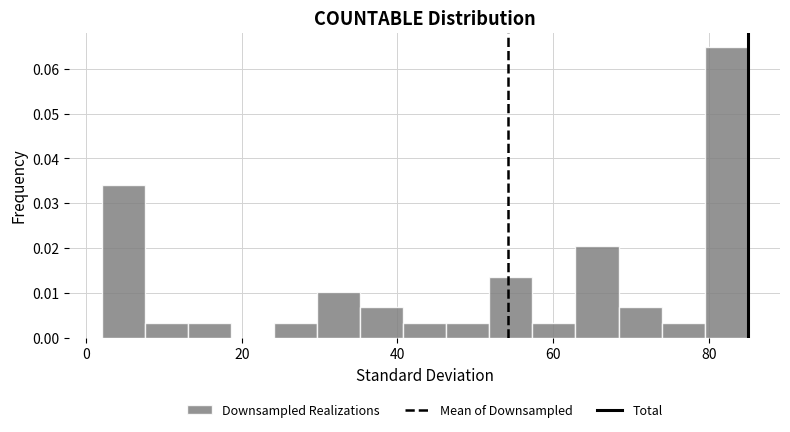

Around what value on the x-axis is the tallest bar? Give the approximate position of its centre, as read against the axis.

82